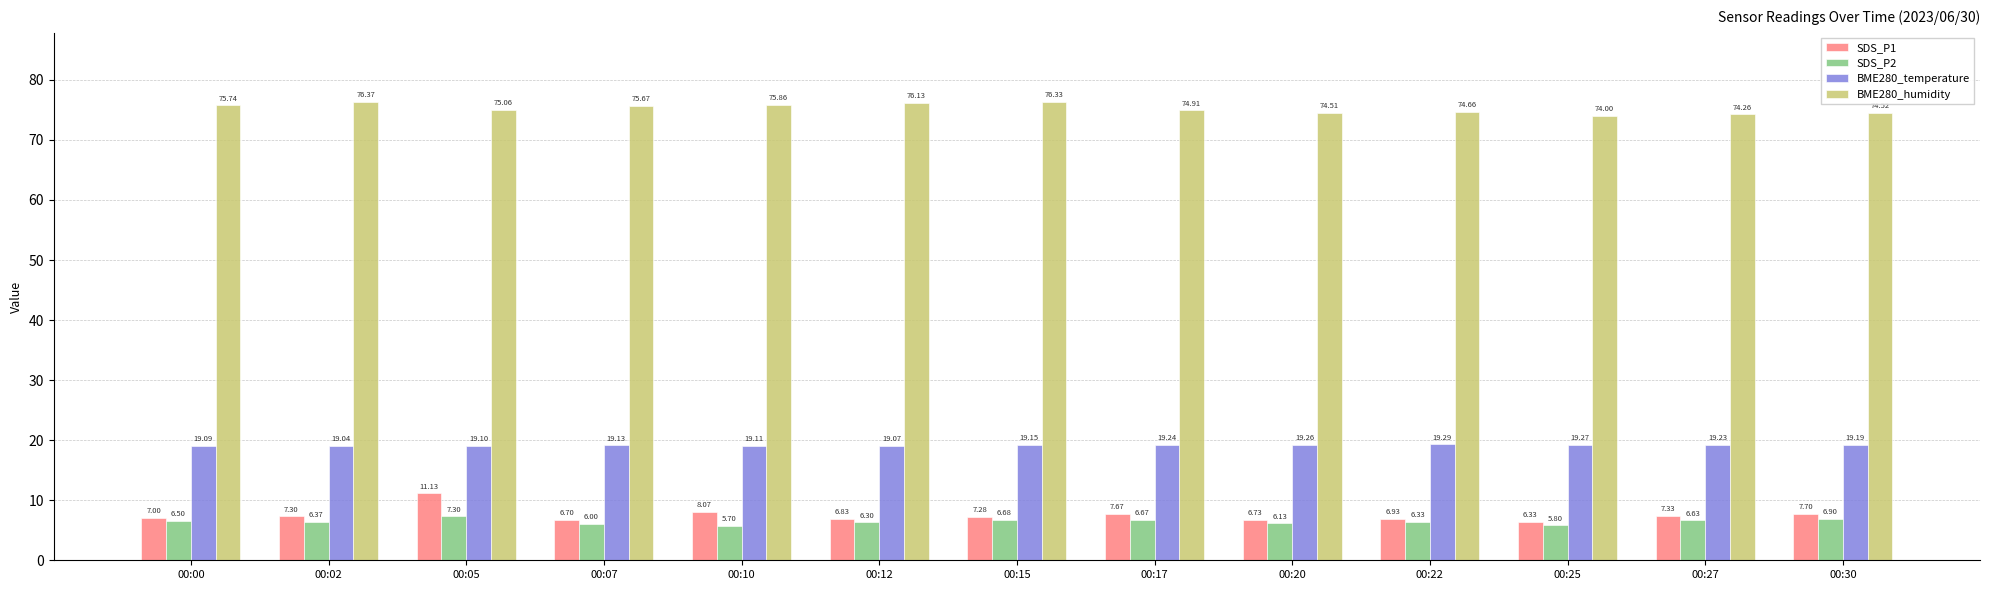

At how many categories does at least one series exceed 20?

13